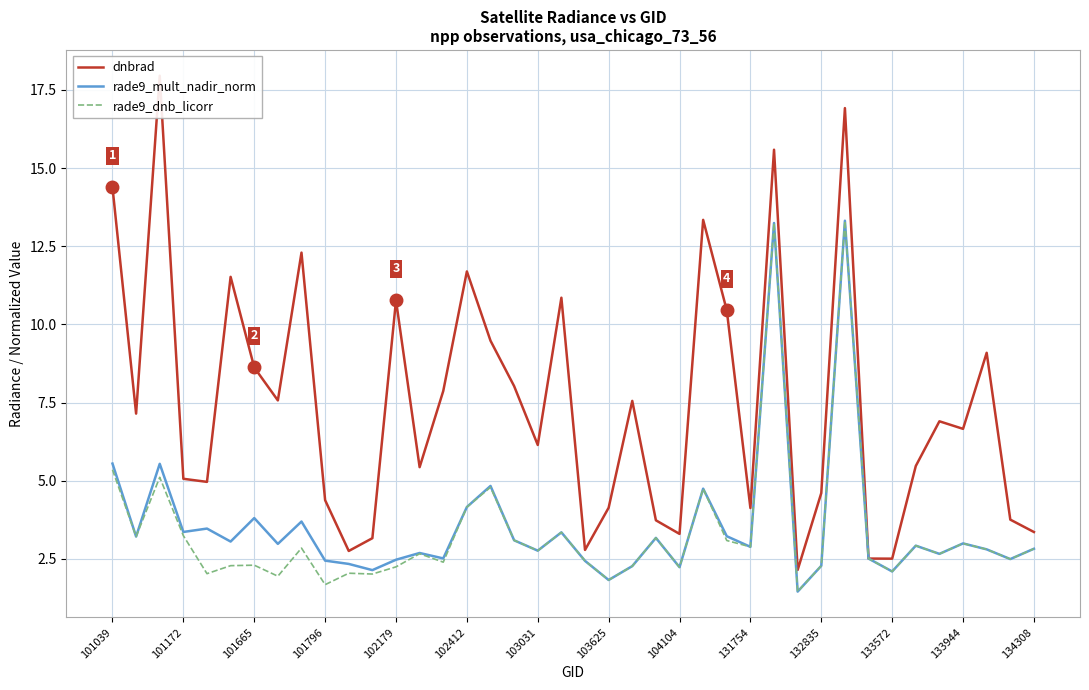

What is the minimum value for rade9_dnb_licorr?

1.5